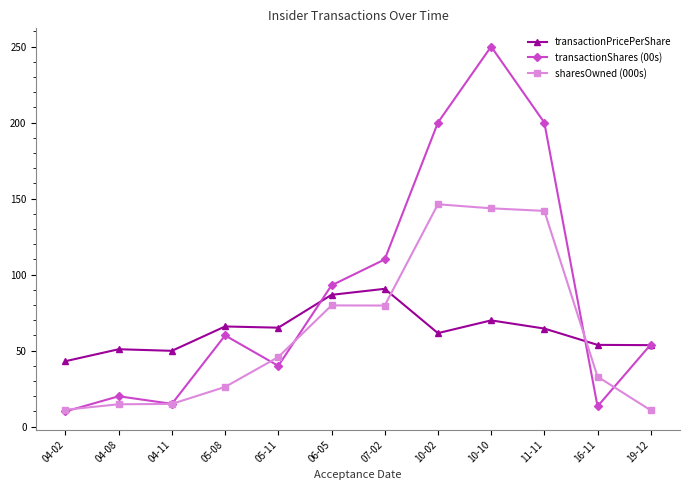

Count the number of data series in this chart.

3